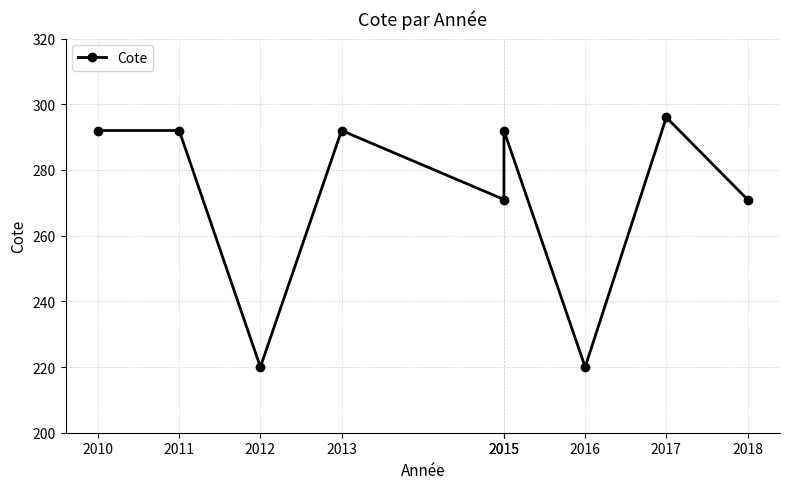

Reading right to left, transcribe all the data shown in this chart.

2018=271	2017=296	2016=220	2015=292	2015=271	2013=292	2012=220	2011=292	2010=292